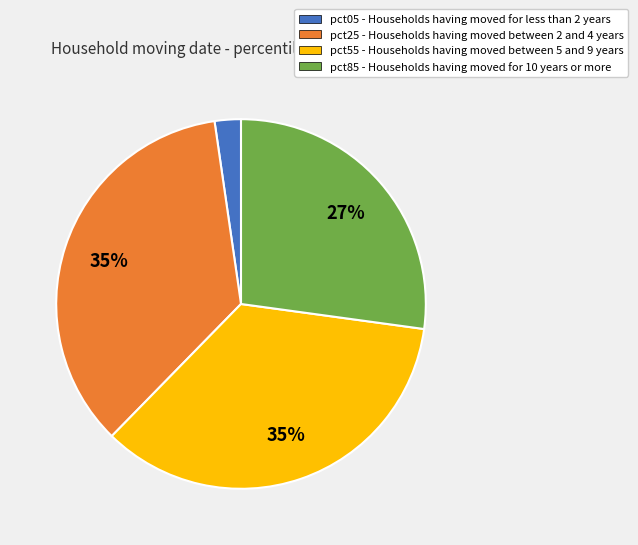

To the nearest percent, what percentage of the pie is pct55?

35%